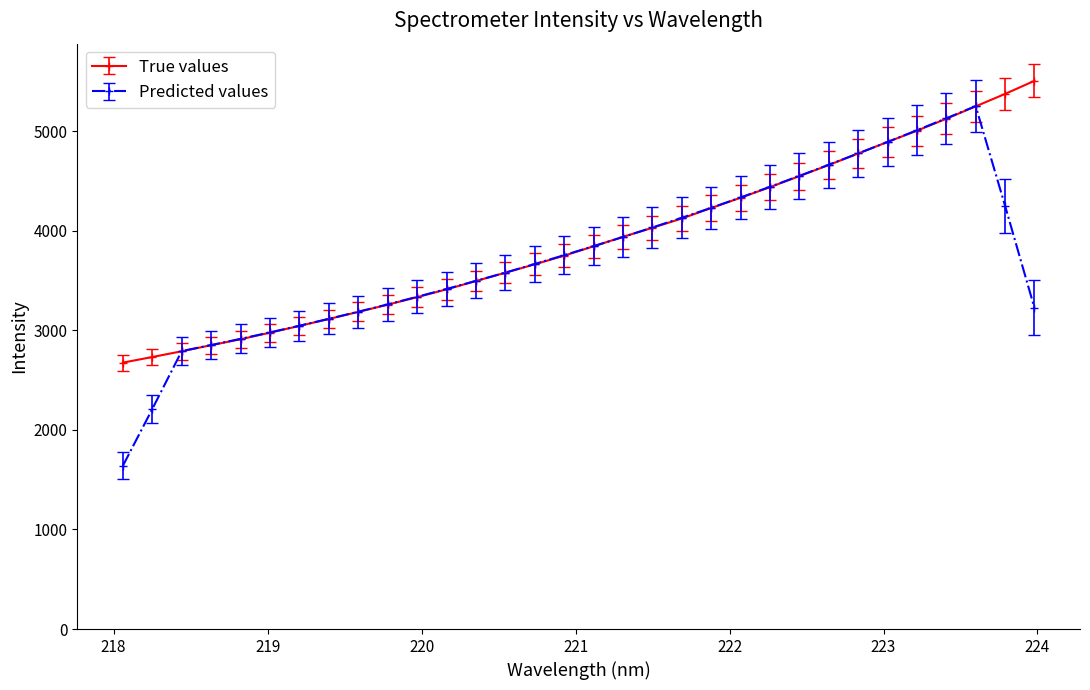

Which series has the widest spread of values?

Predicted values